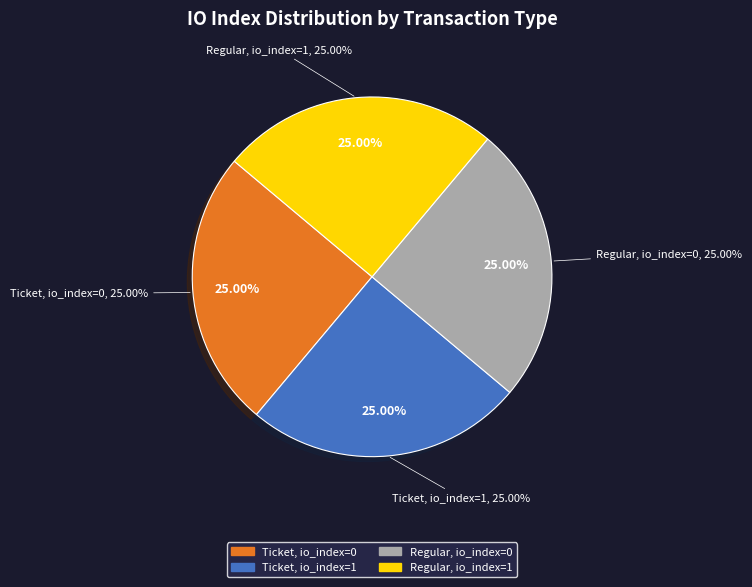

Does Ticket (io_index=0) account for over 50% of the chart?

No